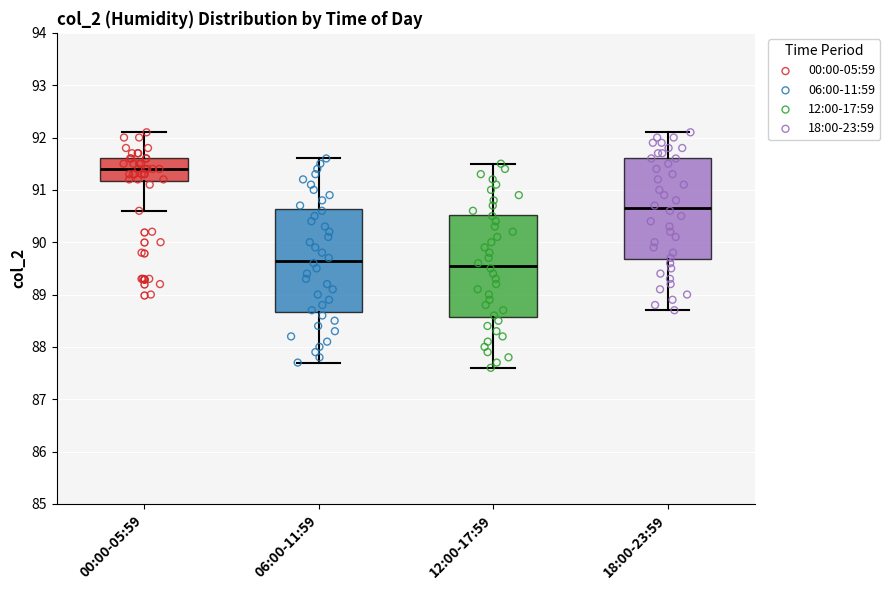

Reading left to right, read every box against the y-axis: the position of its median line, the range the box covers, and the ends of its whiskers. The values are not printed on the chart, so give them approximately, as read against the axis.

00:00-05:59: median 91.4, box 91.2 to 91.6, whiskers 90.6 to 92.1
06:00-11:59: median 89.7, box 88.7 to 90.6, whiskers 87.7 to 91.6
12:00-17:59: median 89.6, box 88.6 to 90.5, whiskers 87.6 to 91.5
18:00-23:59: median 90.7, box 89.7 to 91.6, whiskers 88.7 to 92.1